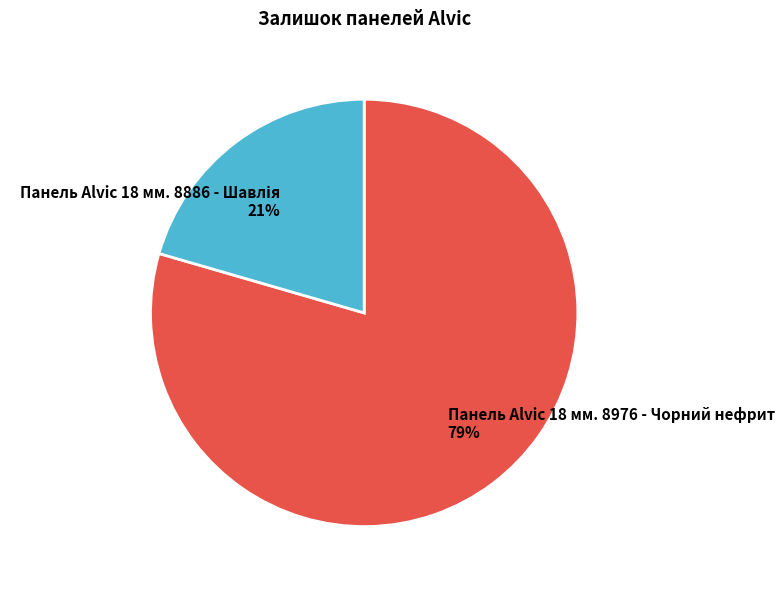

Which slice is the largest?

Панель Alvic 18 мм. 8976 - Чорний нефрит